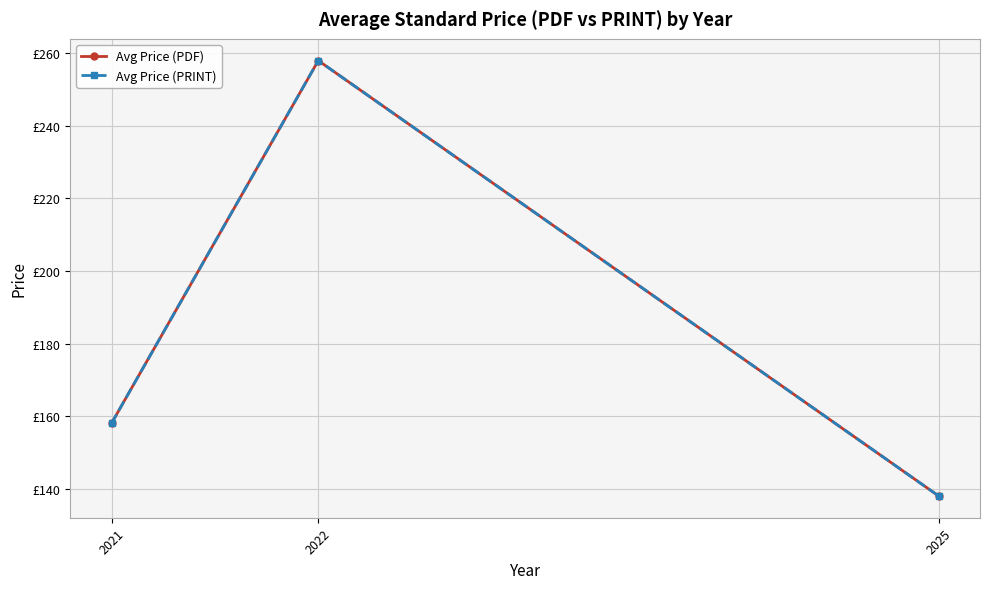

Read the Avg Price (PRINT) value at 2025.

138.0